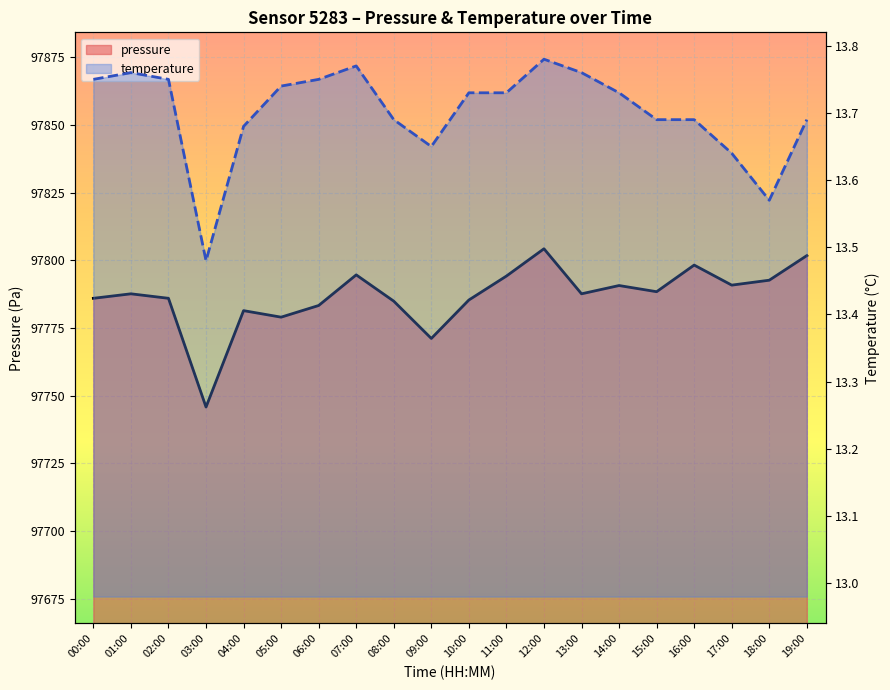

Reading left to right, transcribe all the data shown in this chart.

pressure (line): 00:00=97786.0	01:00=97787.6	02:00=97786.0	03:00=97745.8	04:00=97781.4	05:00=97779.0	06:00=97783.3	07:00=97794.6	08:00=97784.9	09:00=97771.1	10:00=97785.3	11:00=97794.2	12:00=97804.3	13:00=97787.6	14:00=97790.7	15:00=97788.4	16:00=97798.2	17:00=97790.8	18:00=97792.7	19:00=97801.8
temperature (line): 00:00=13.8	01:00=13.8	02:00=13.8	03:00=13.5	04:00=13.7	05:00=13.7	06:00=13.8	07:00=13.8	08:00=13.7	09:00=13.7	10:00=13.7	11:00=13.7	12:00=13.8	13:00=13.8	14:00=13.7	15:00=13.7	16:00=13.7	17:00=13.6	18:00=13.6	19:00=13.7